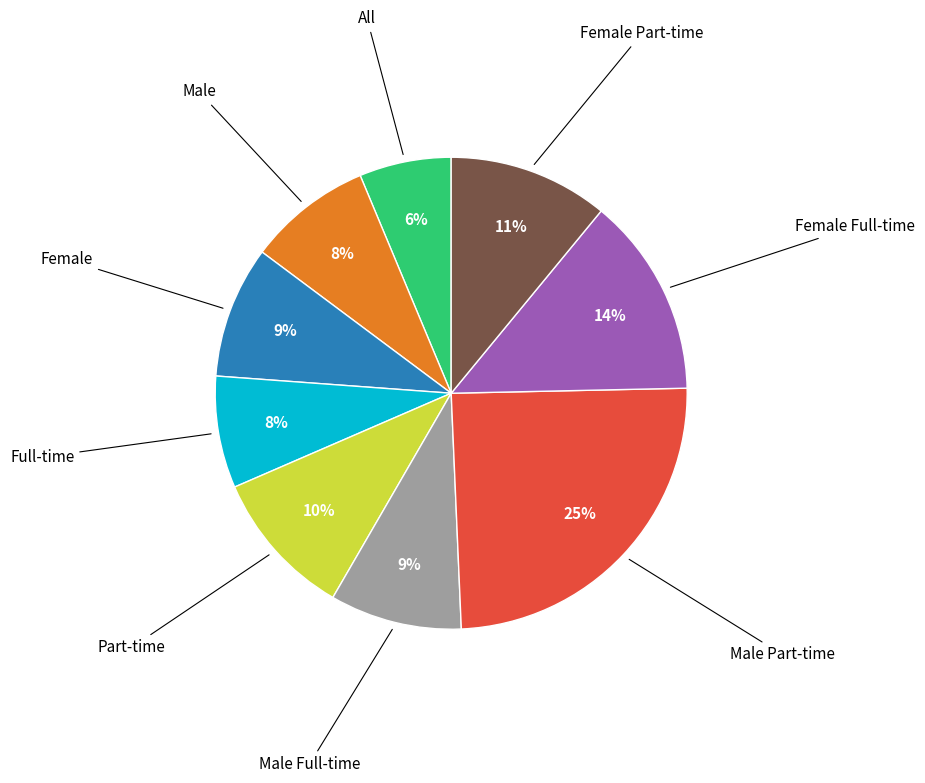

Approximately how many times larger is the value at Male compared to Female Full-time?

0.6